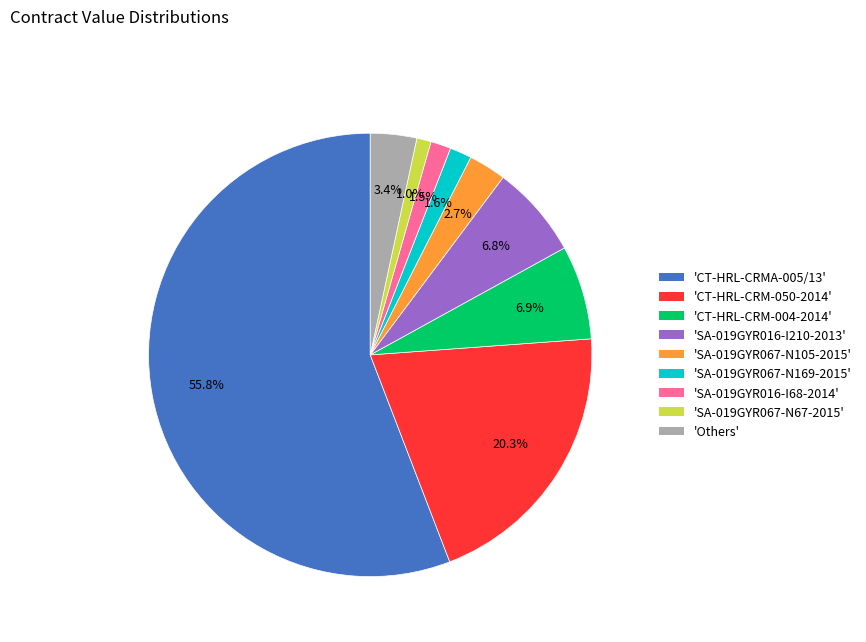

Which slice represents more than half of the pie?

'CT-HRL-CRMA-005/13'